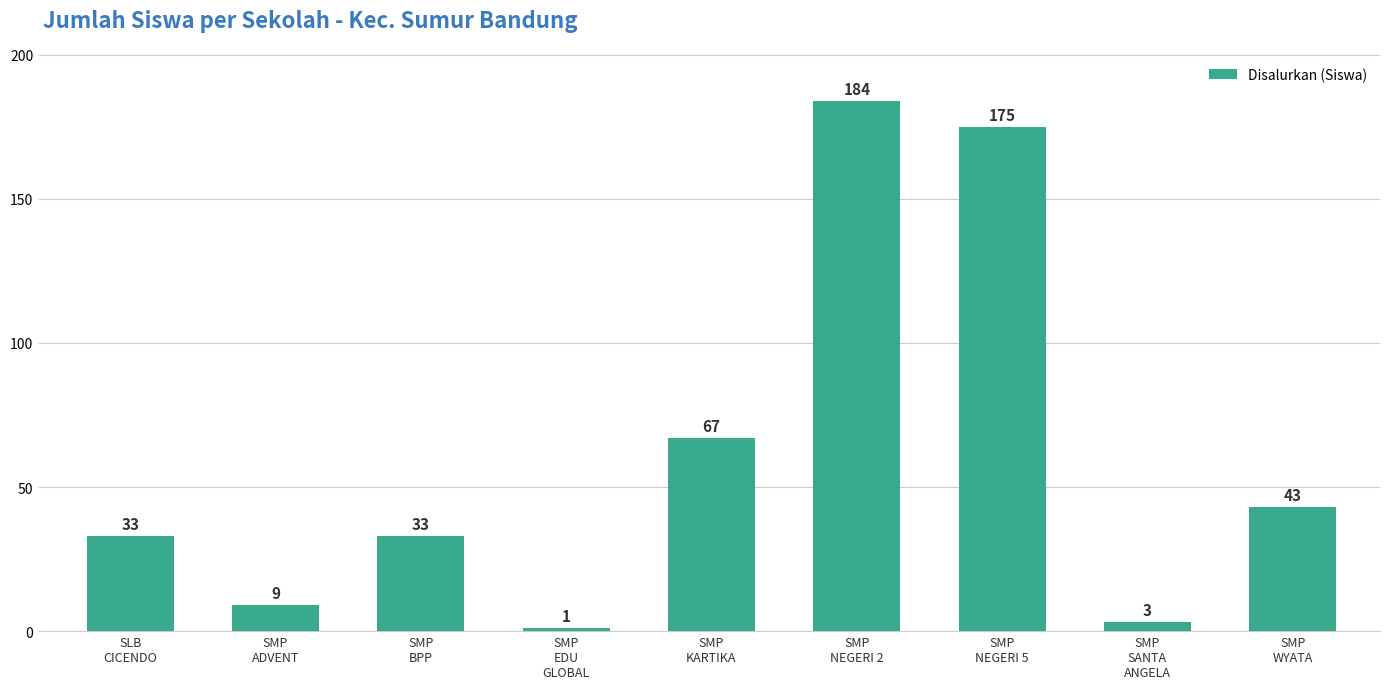

What position from the left is SLB
CICENDO?

1